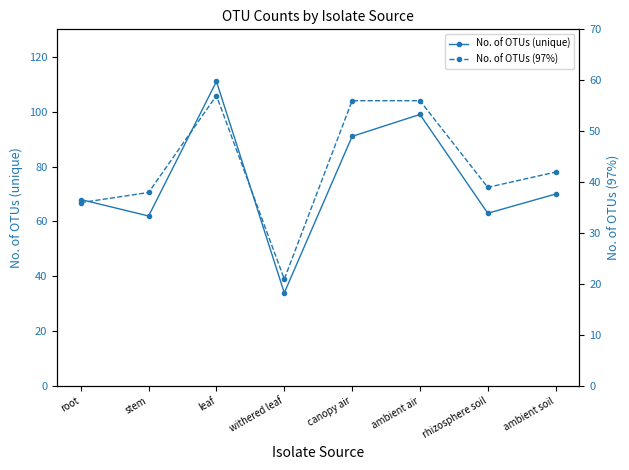

The No. of OTUs (97%) series shows 12 at rhizosphere soil. True or false?

False